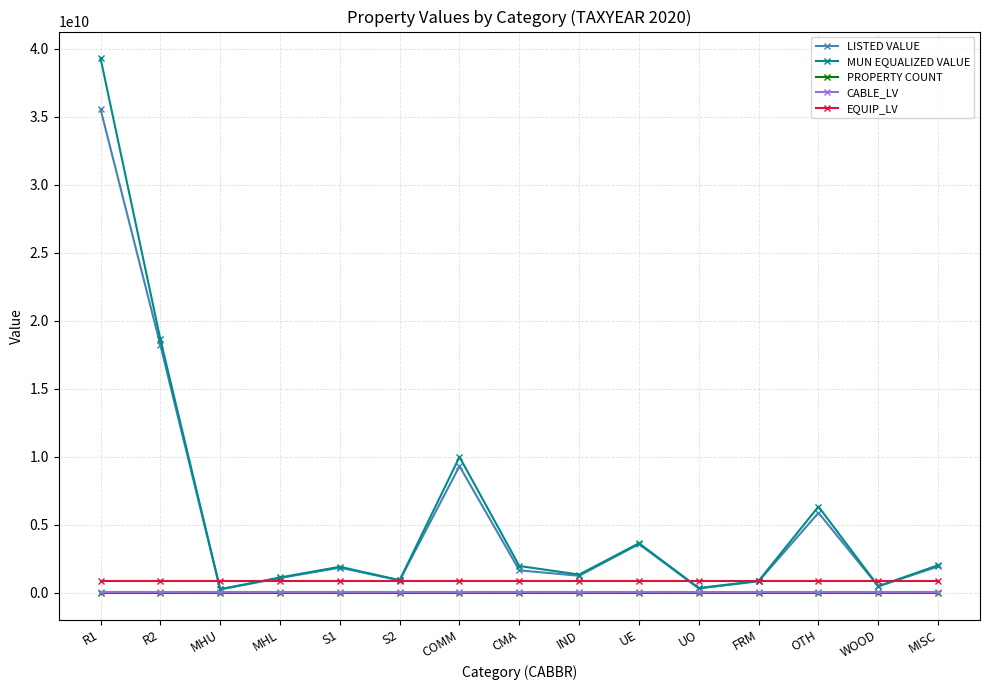

True or false: EQUIP_LV and PROPERTY COUNT cross at least once.

False